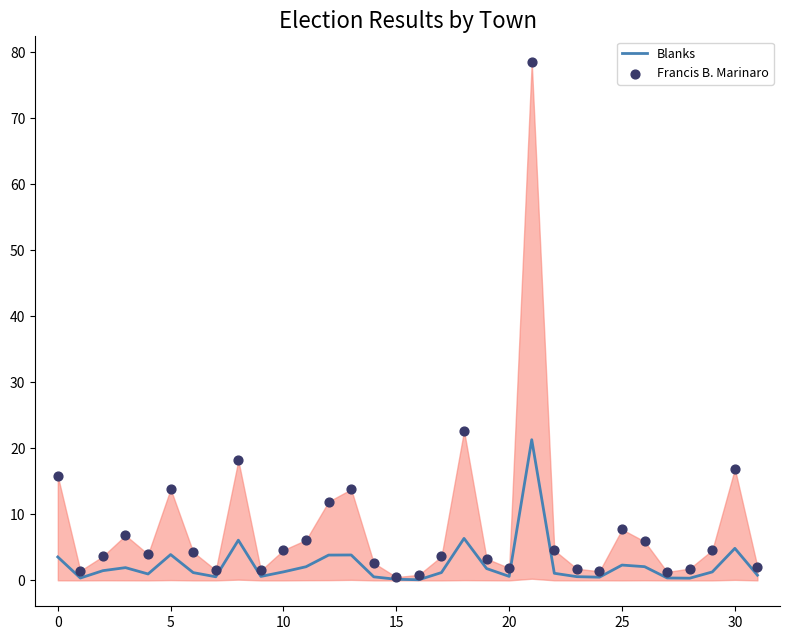

Which series contains the lowest Y value?

Blanks